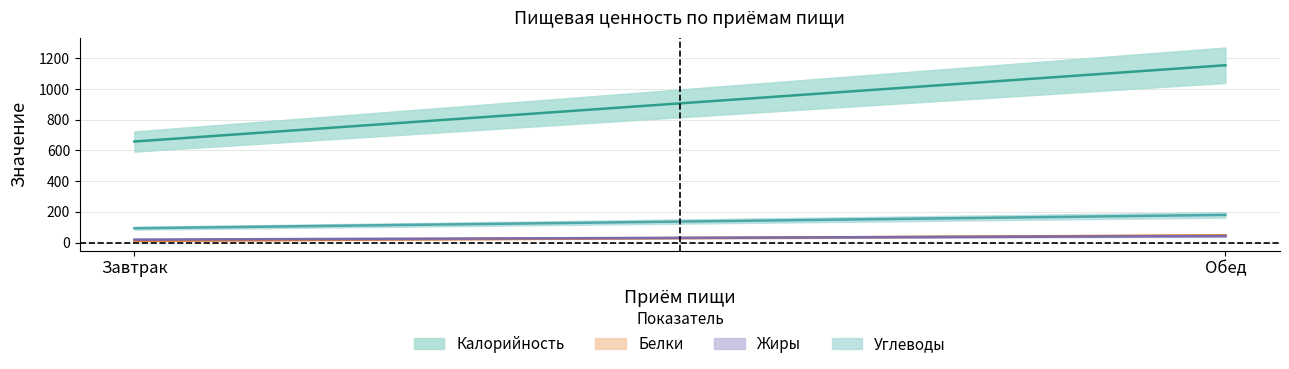

True or false: Углеводы has a value of 142 at Завтрак.

False